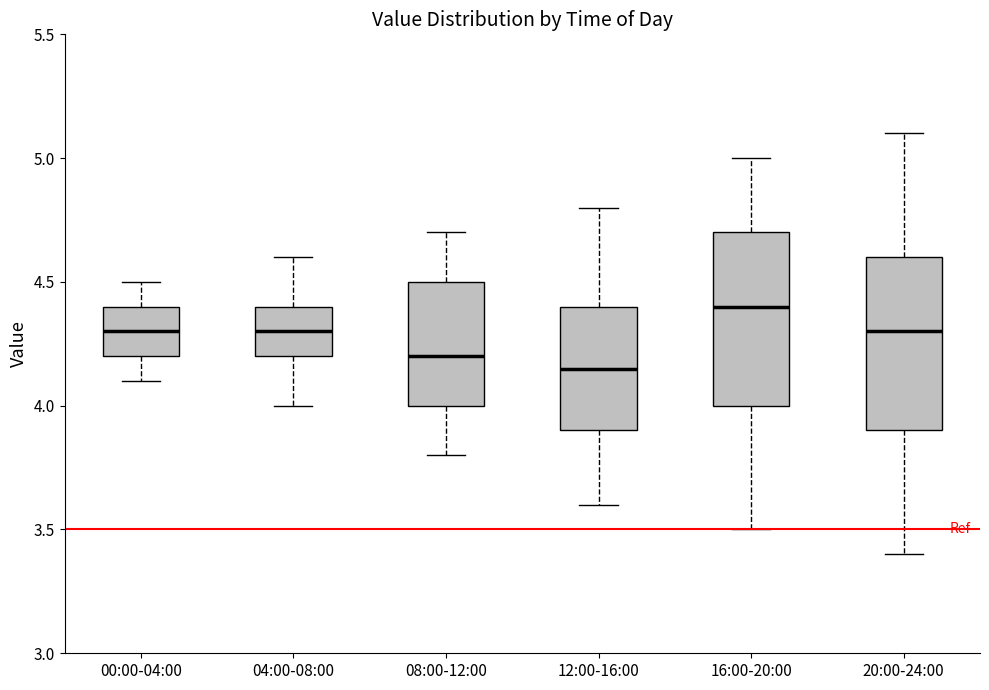

Reading left to right, transcribe this box plot: for each box, give where its median line is, the range the box spans, and where its two whiskers end, as read against the y-axis. The values are not printed on the chart, so give them approximately, as read against the axis.

00:00-04:00: median 4.30, box 4.20 to 4.40, whiskers 4.10 to 4.50
04:00-08:00: median 4.30, box 4.20 to 4.40, whiskers 4.00 to 4.60
08:00-12:00: median 4.20, box 4.00 to 4.50, whiskers 3.80 to 4.70
12:00-16:00: median 4.15, box 3.90 to 4.40, whiskers 3.60 to 4.80
16:00-20:00: median 4.40, box 4.00 to 4.70, whiskers 3.50 to 5.00
20:00-24:00: median 4.30, box 3.90 to 4.60, whiskers 3.40 to 5.10